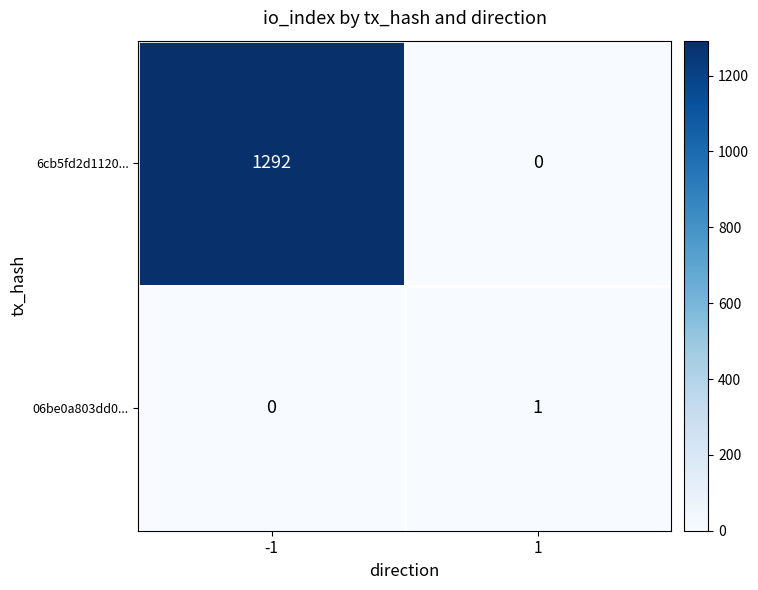

Reading right to left, what are all the values shown in this chart?

6cb5fd2d1120...: 1=0	-1=1292
06be0a803dd0...: 1=1	-1=0